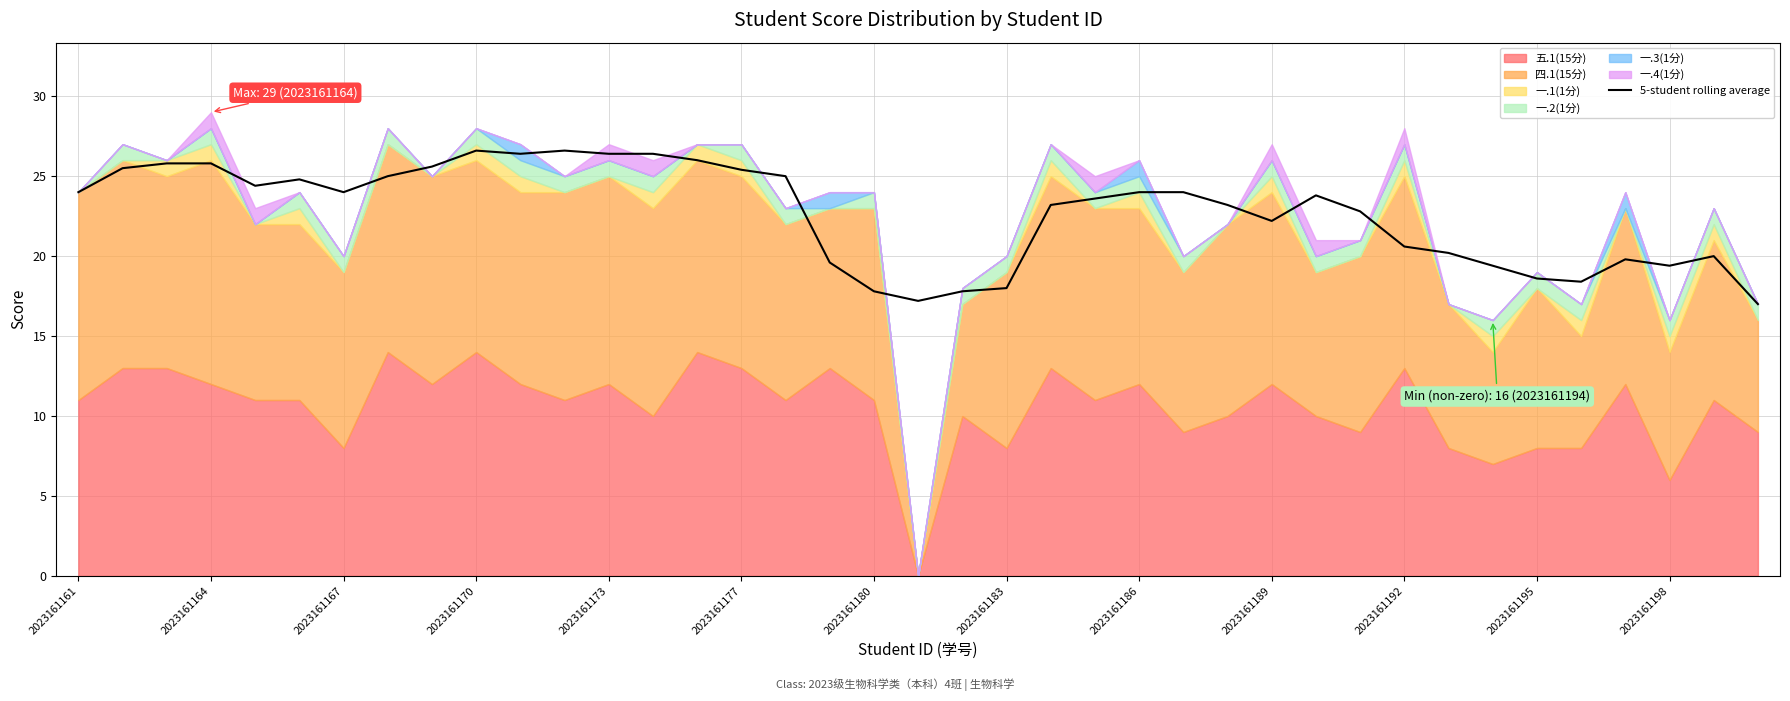

Which has a higher value, 23 or 28?

28